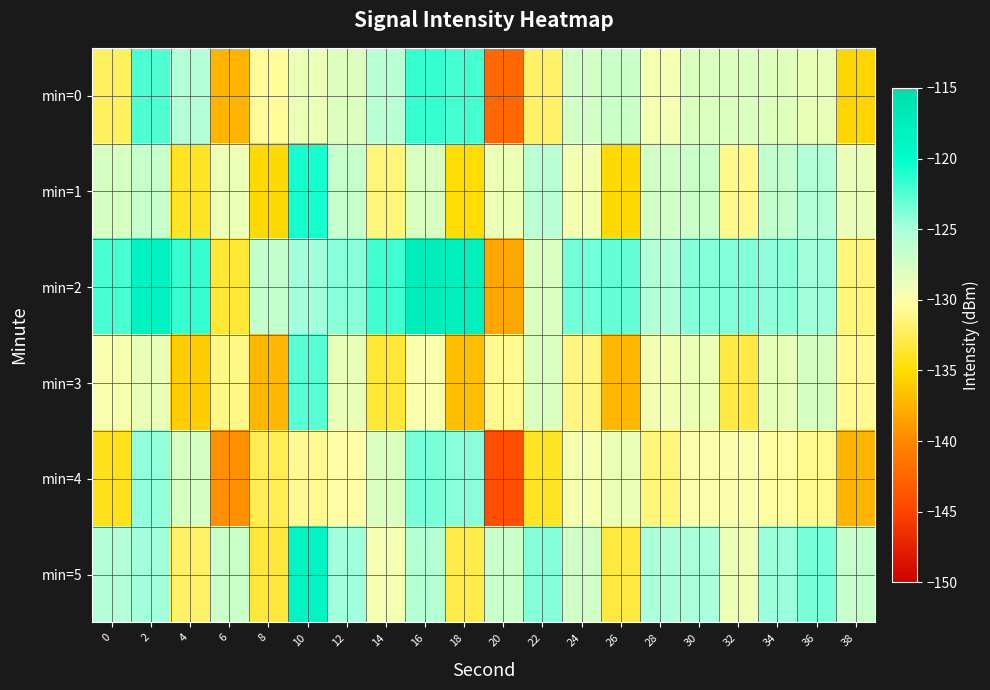

Which series has the largest total across all categories?

min=2